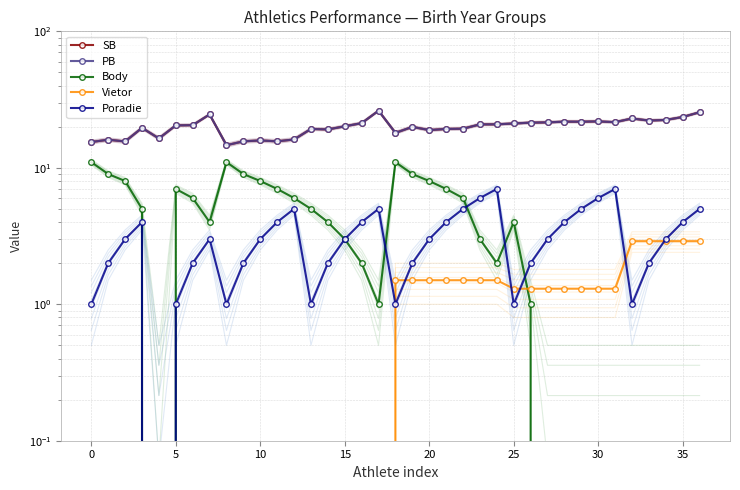

What is the approximate value of Poradie at 10?

3.0